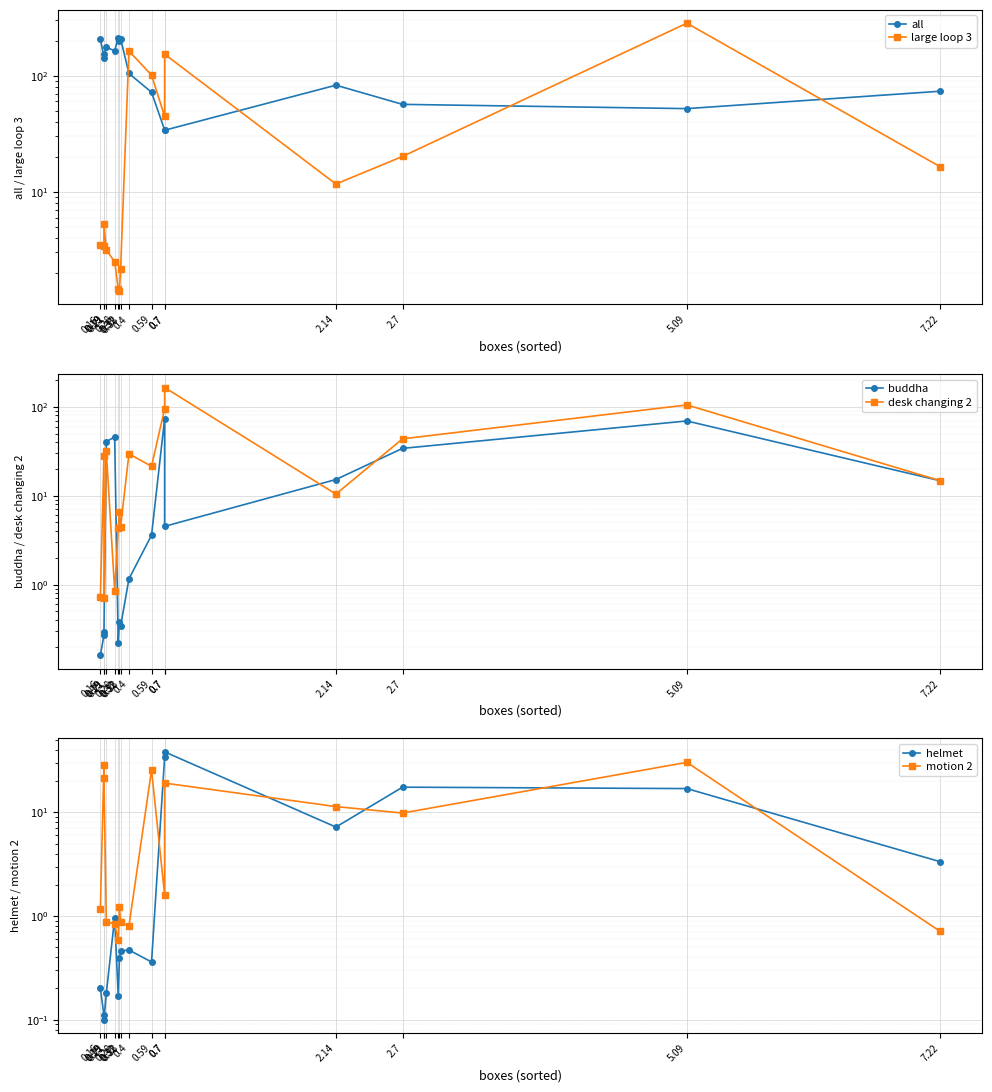

What is the label of the 8th point from the right?

0.4